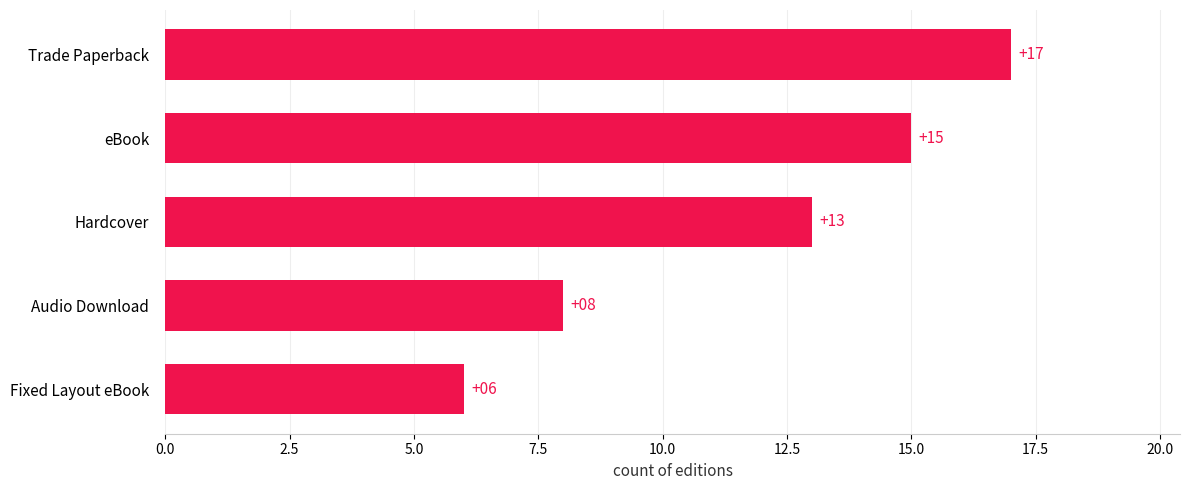

How many series are shown in this chart?

1